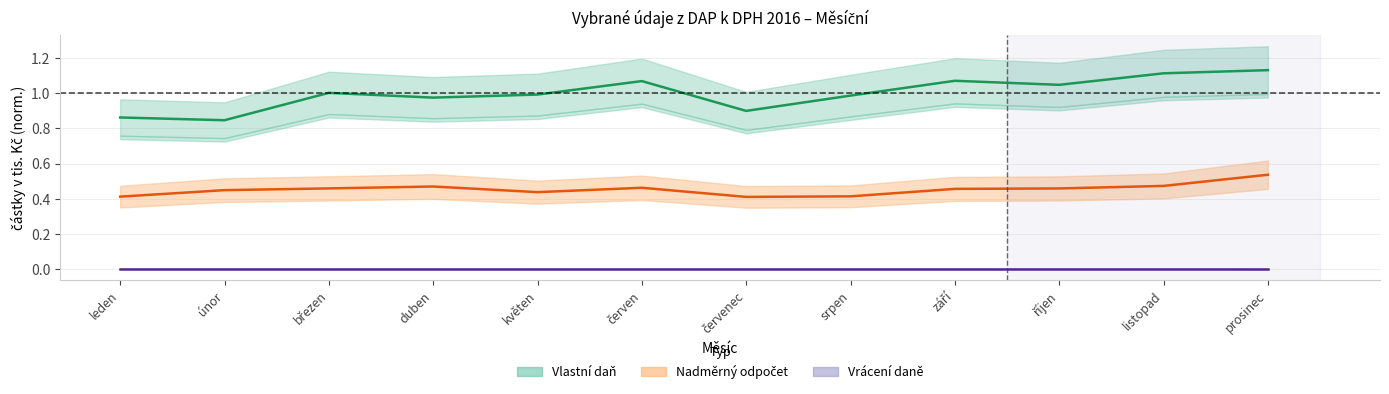

Read the Vlastní daň value at únor.

0.8